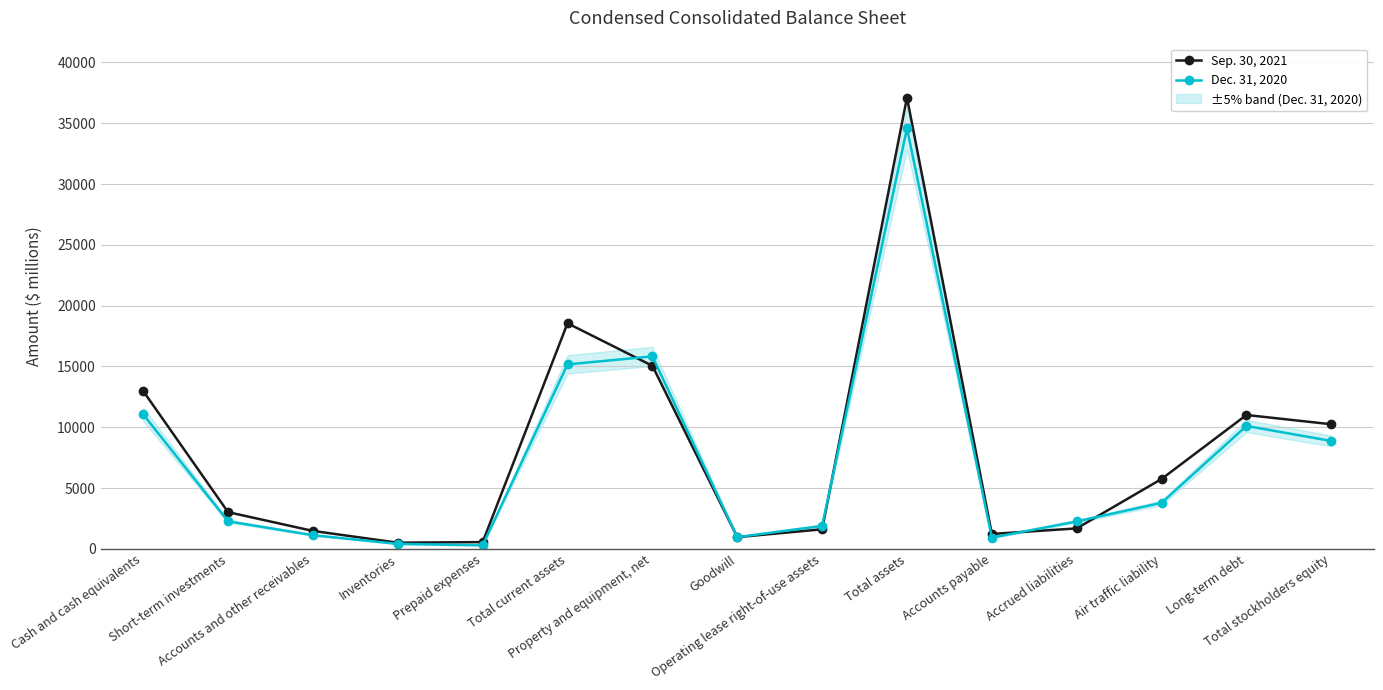

What is the difference between the Dec. 31, 2020 values at Accounts and other receivables and Total current assets?

14043